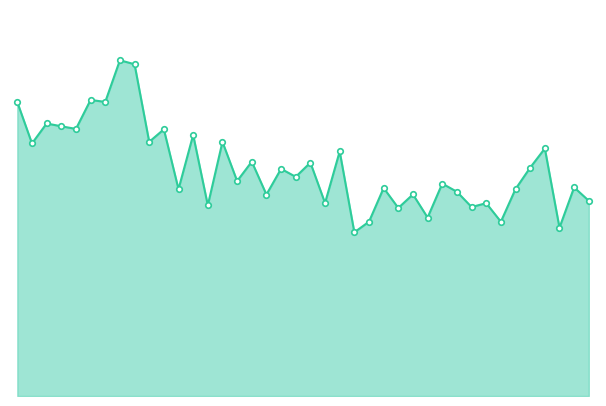

Reading left to right, what are all the values shown in this chart?

SDS_P1_line: 36.8	31.6	34.1	33.8	33.5	37.1	36.8	42.0	41.5	31.8	33.4	25.9	32.7	23.9	31.8	26.9	29.4	25.2	28.4	27.4	29.2	24.2	30.6	20.5	21.8	26.1	23.6	25.2	22.4	26.6	25.6	23.7	24.1	21.8	25.9	28.6	31.0	21.1	26.1	24.4
markers: 36.8	31.6	34.1	33.8	33.5	37.1	36.8	42.0	41.5	31.8	33.4	25.9	32.7	23.9	31.8	26.9	29.4	25.2	28.4	27.4	29.2	24.2	30.6	20.5	21.8	26.1	23.6	25.2	22.4	26.6	25.6	23.7	24.1	21.8	25.9	28.6	31.0	21.1	26.1	24.4